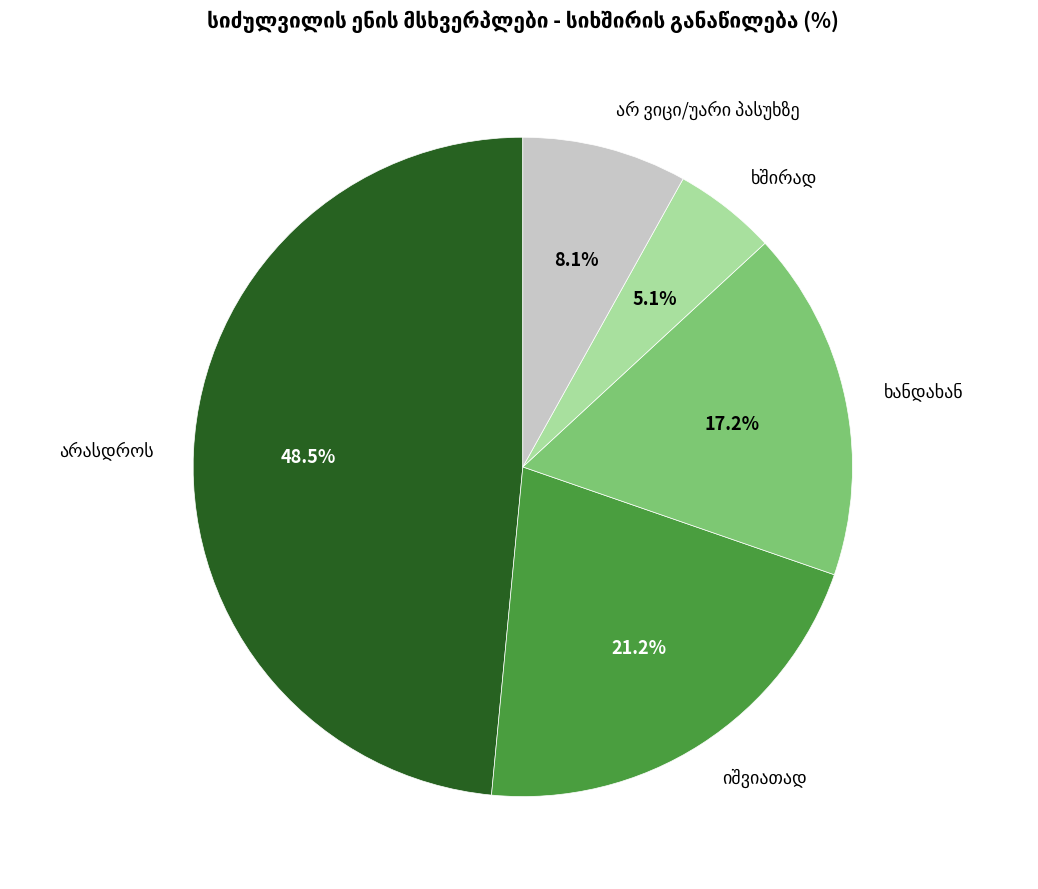

Is there a majority slice in this chart?

No